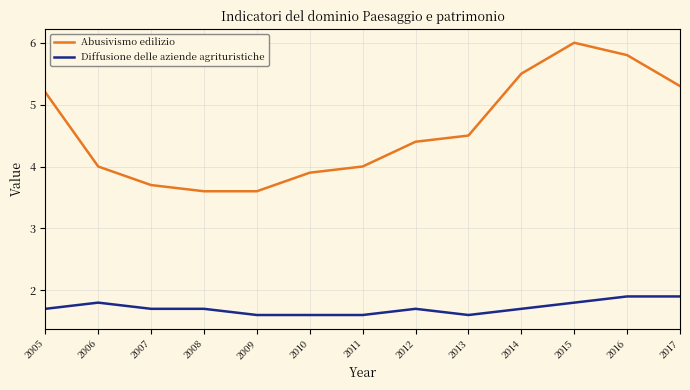

What is the maximum value shown in the chart?

6.0